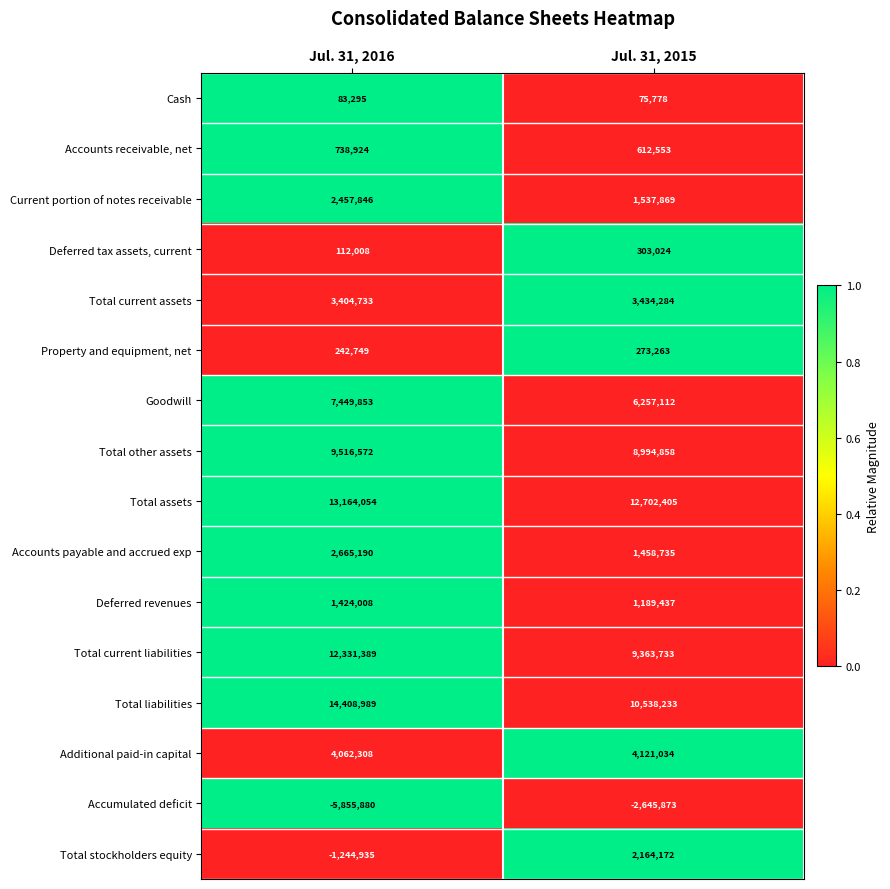

What is the total value across all series at Jul. 31, 2015?

60380617